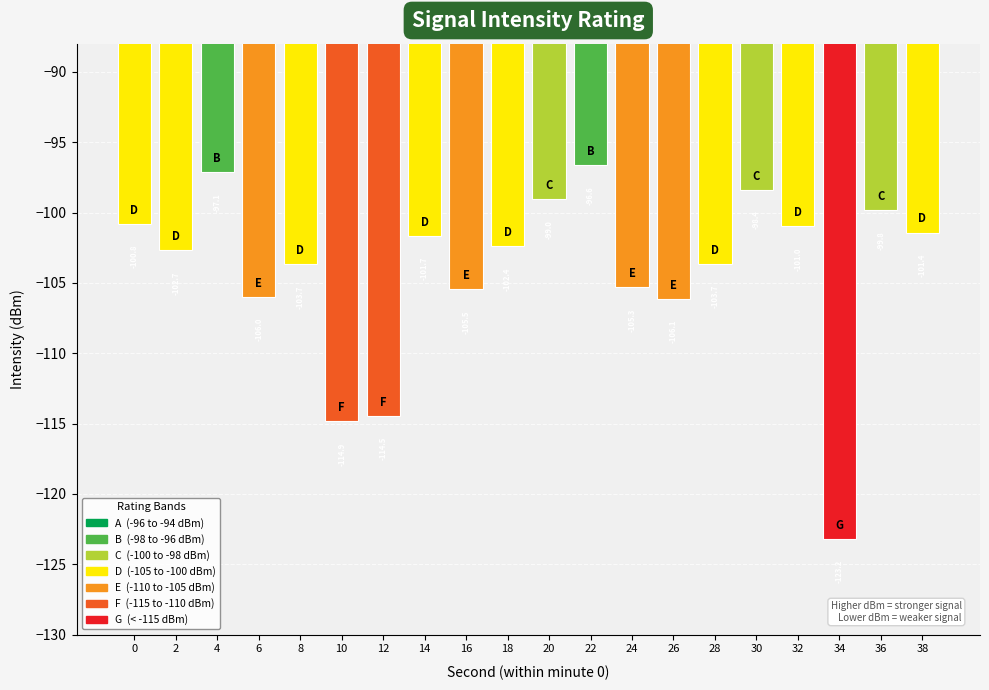

What is the value of the 9th bar from the left?

-105.5